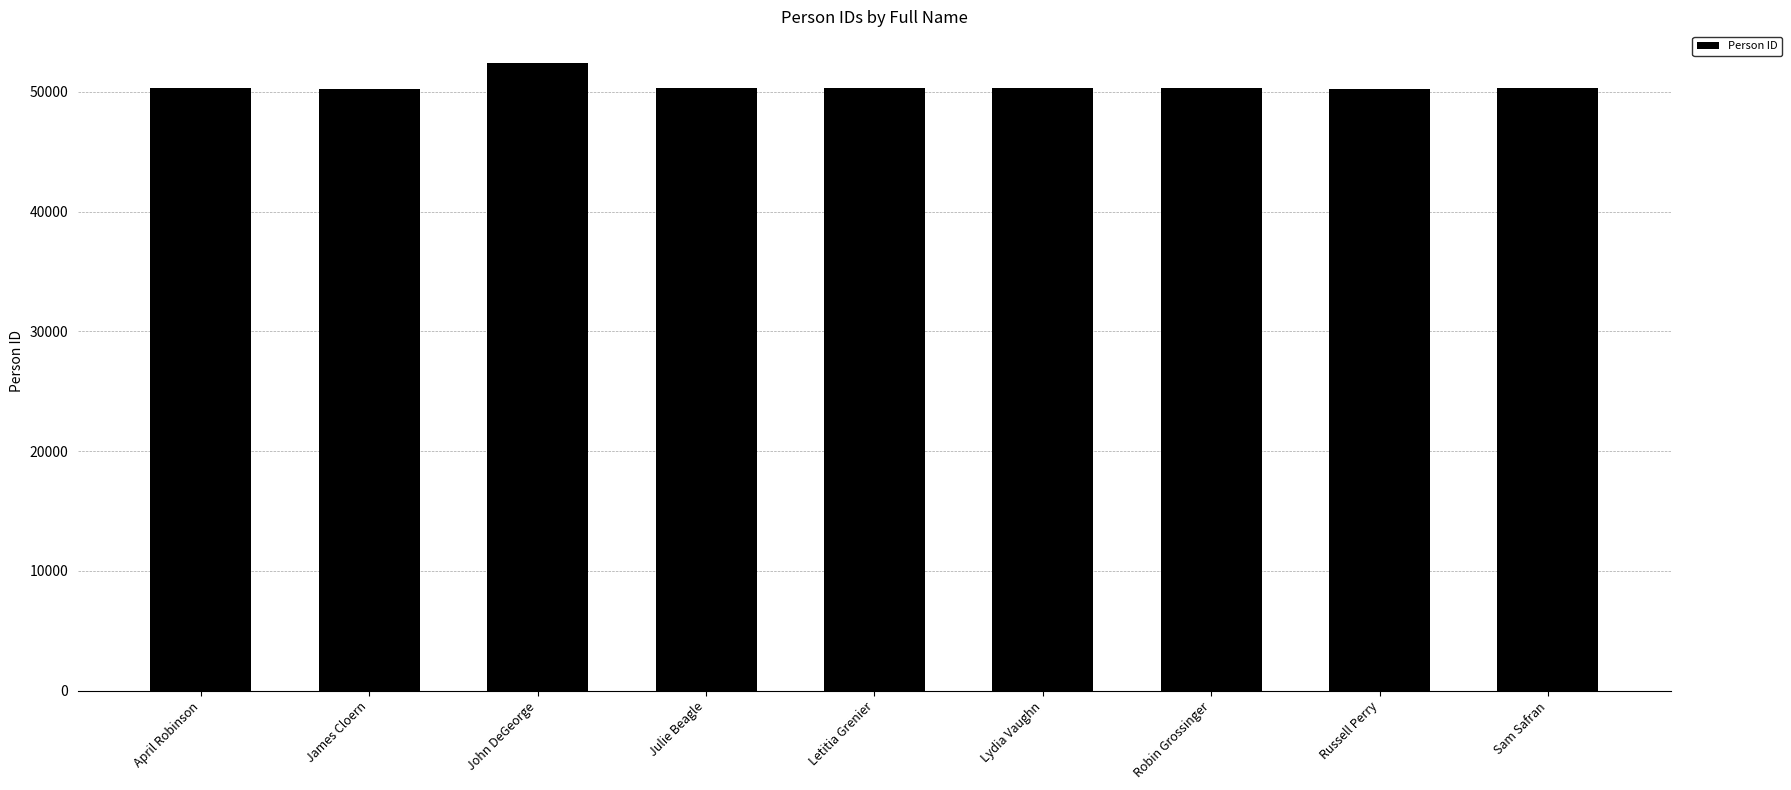

What is the difference between the maximum and minimum values?

2216